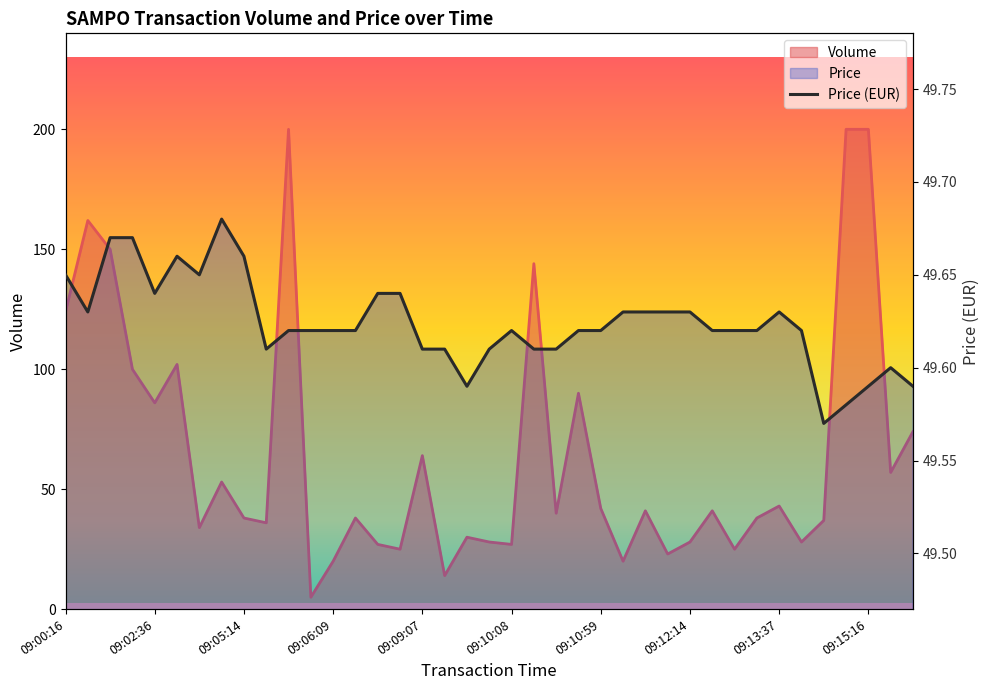

What is the maximum value shown in the chart?

200.0